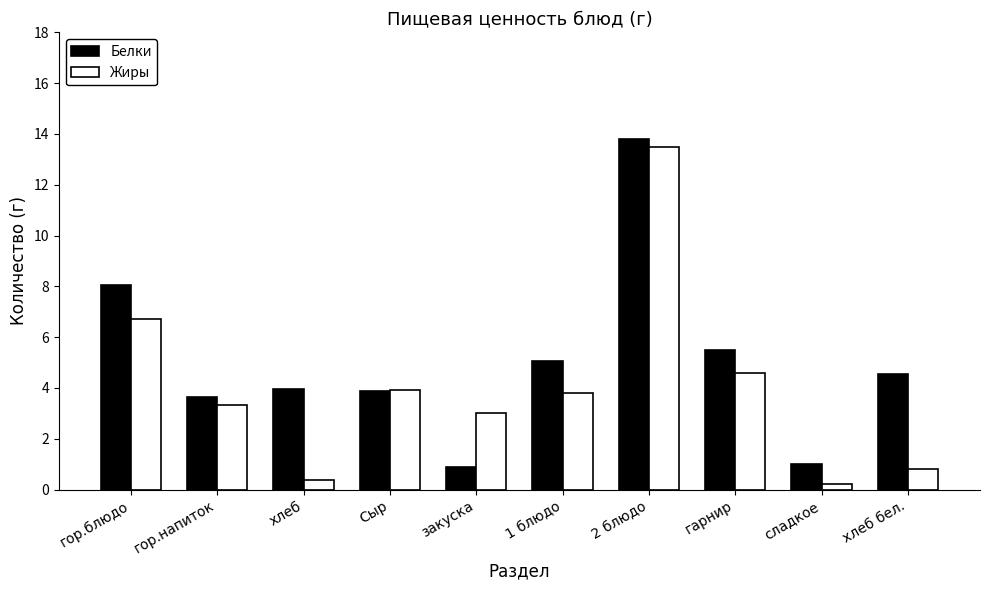

Which category has the lowest value across all series?

сладкое